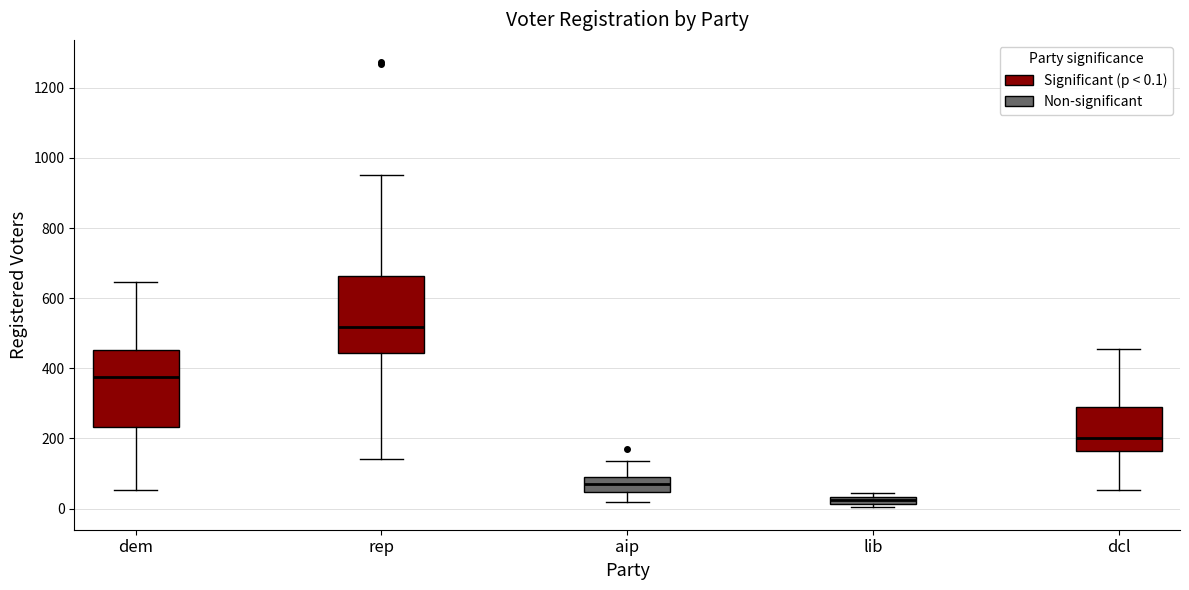

Which box's median line is the highest?

rep